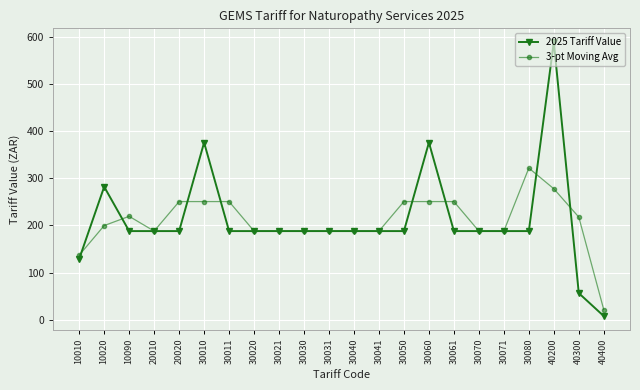

Does the chart have visible grid lines?

Yes